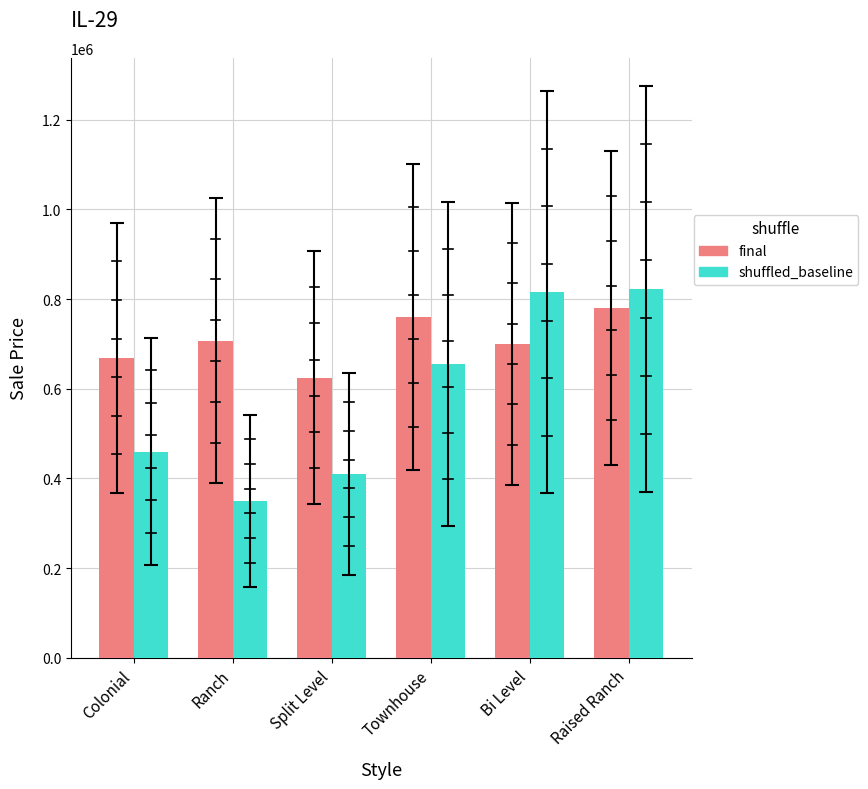

What are all the series names shown in the legend?

final, shuffled_baseline